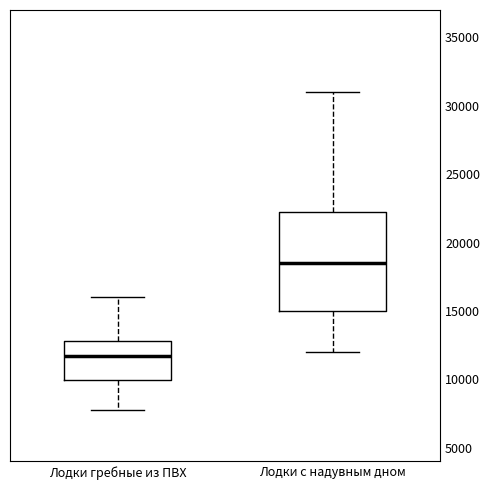

Reading left to right, read every box against the y-axis: the position of its median line, the range the box covers, and the ends of its whiskers. The values are not printed on the chart, so give them approximately, as read against the axis.

Лодки гребные из ПВХ: median 11500, box 10000 to 13000, whiskers 8000 to 16000
Лодки с надувным дном: median 18500, box 15000 to 22000, whiskers 12000 to 31000